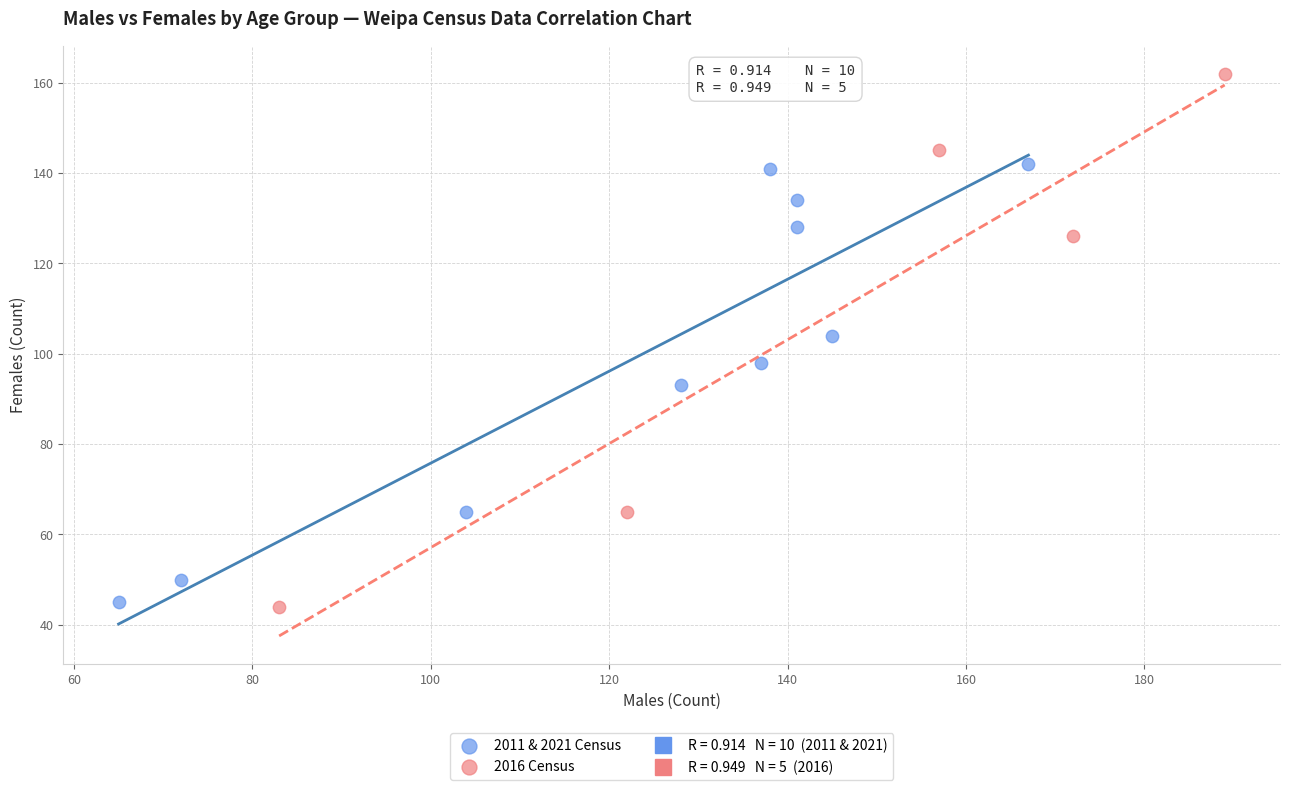

Which series has the widest spread of Y values?

2016 Census